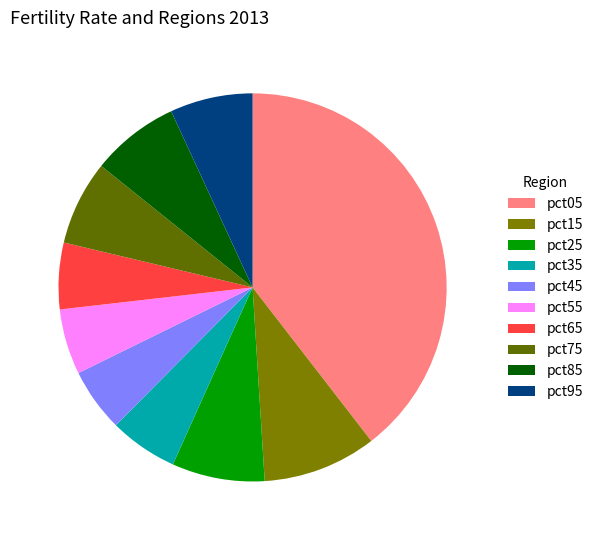

Rank the categories by value from highest to lowest.

pct05, pct15, pct25, pct85, pct75, pct95, pct35, pct65, pct55, pct45